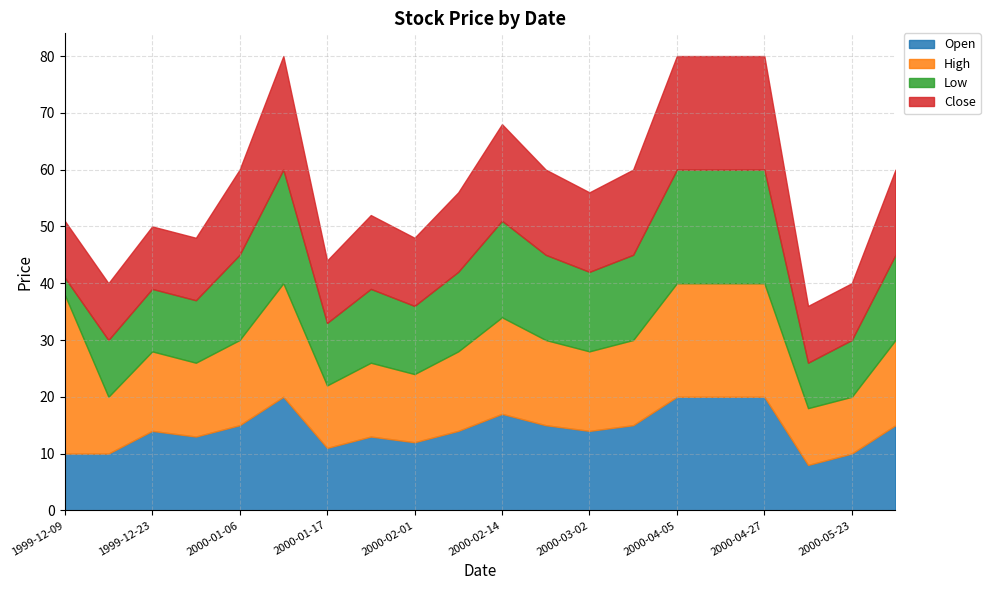

What are all the series names shown in the legend?

Open, High, Low, Close